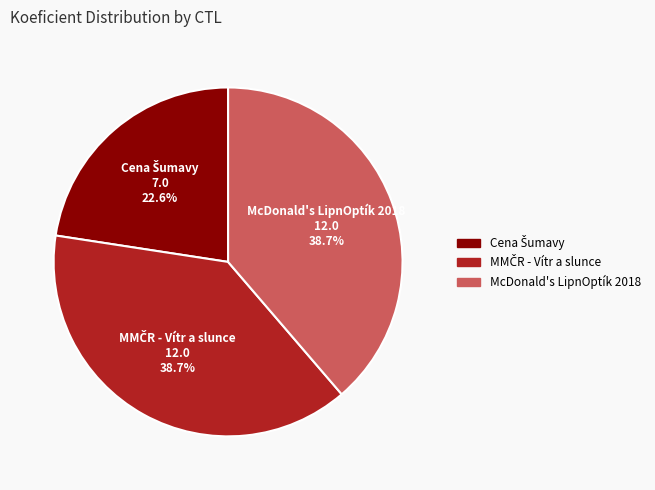

Is there any slice that represents more than half of the pie?

No